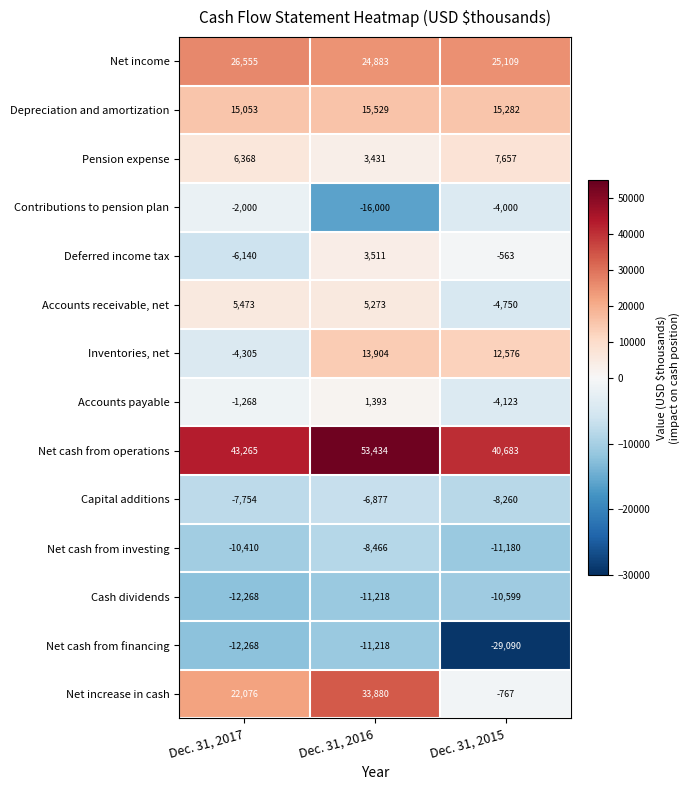

Where does the Net cash from investing series first go above -10410?

Dec. 31, 2016